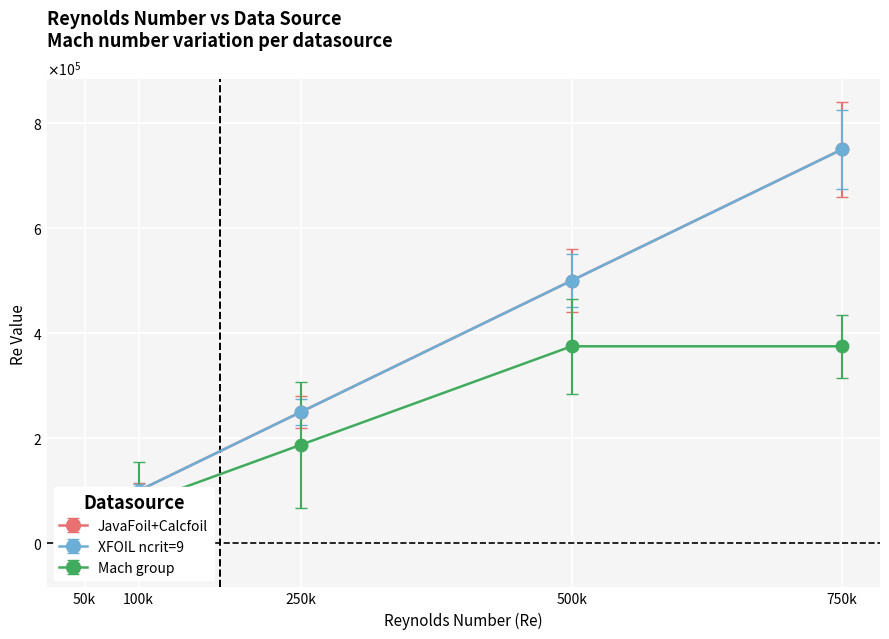

True or false: JavaFoil and XFOIL ncrit=9 cross at least once.

False